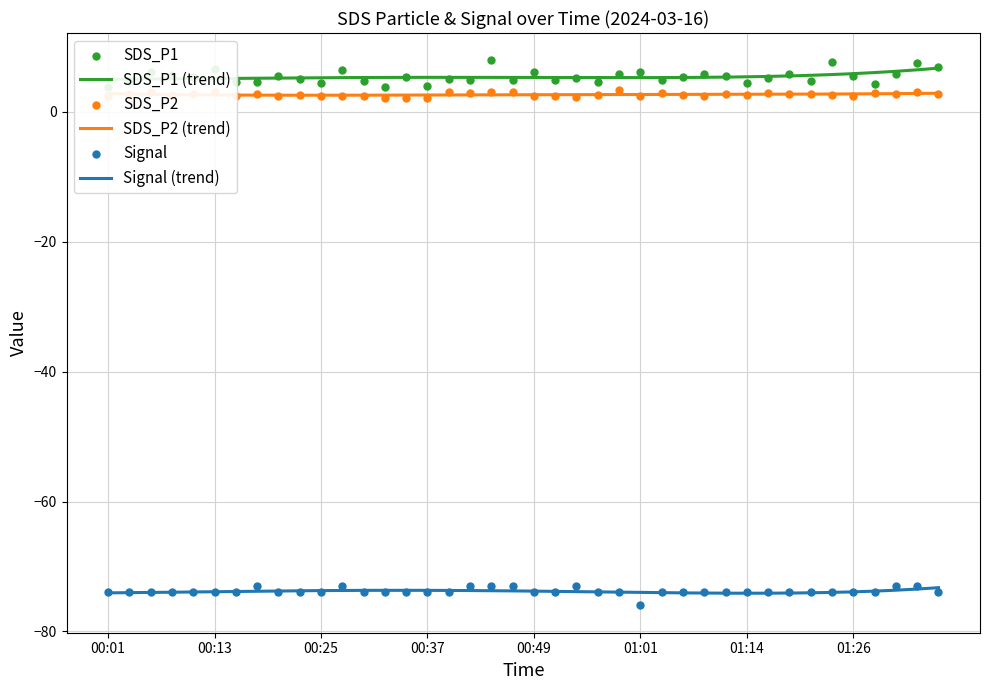

At how many categories does at least one series exceed -16?

40